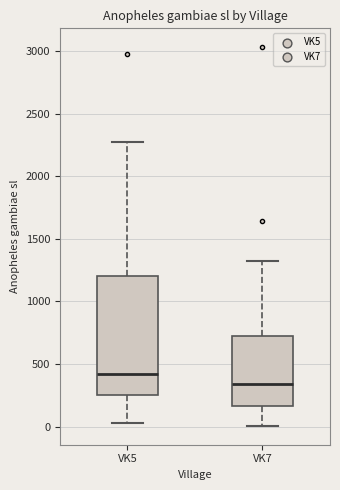

Which box has the lowest median line?

VK7